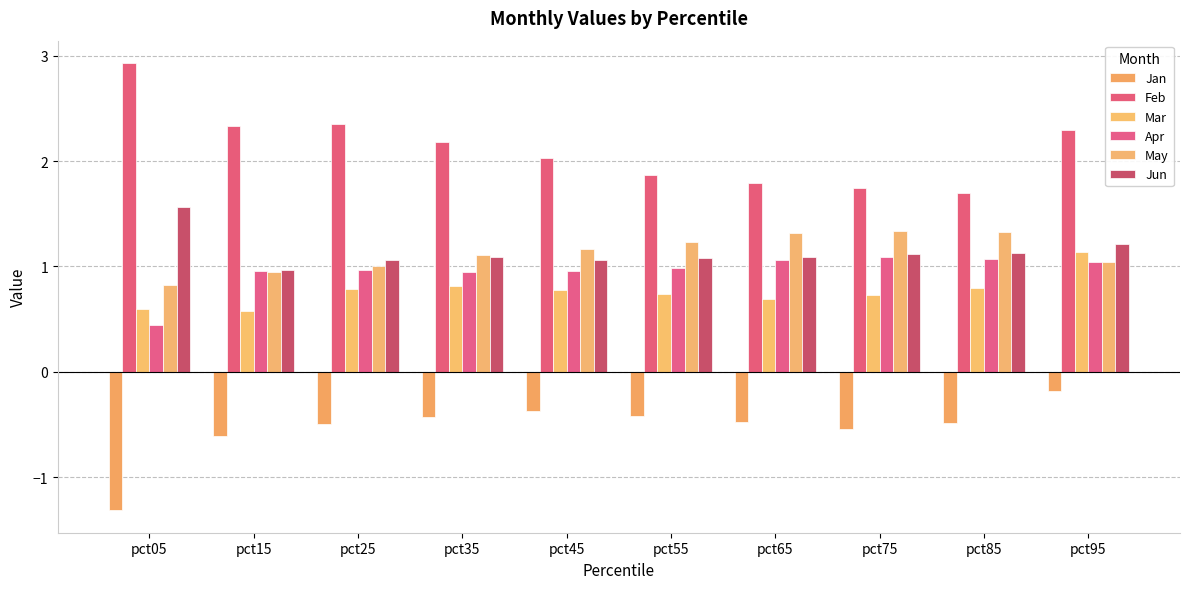

How many categories are shown in the chart?

10